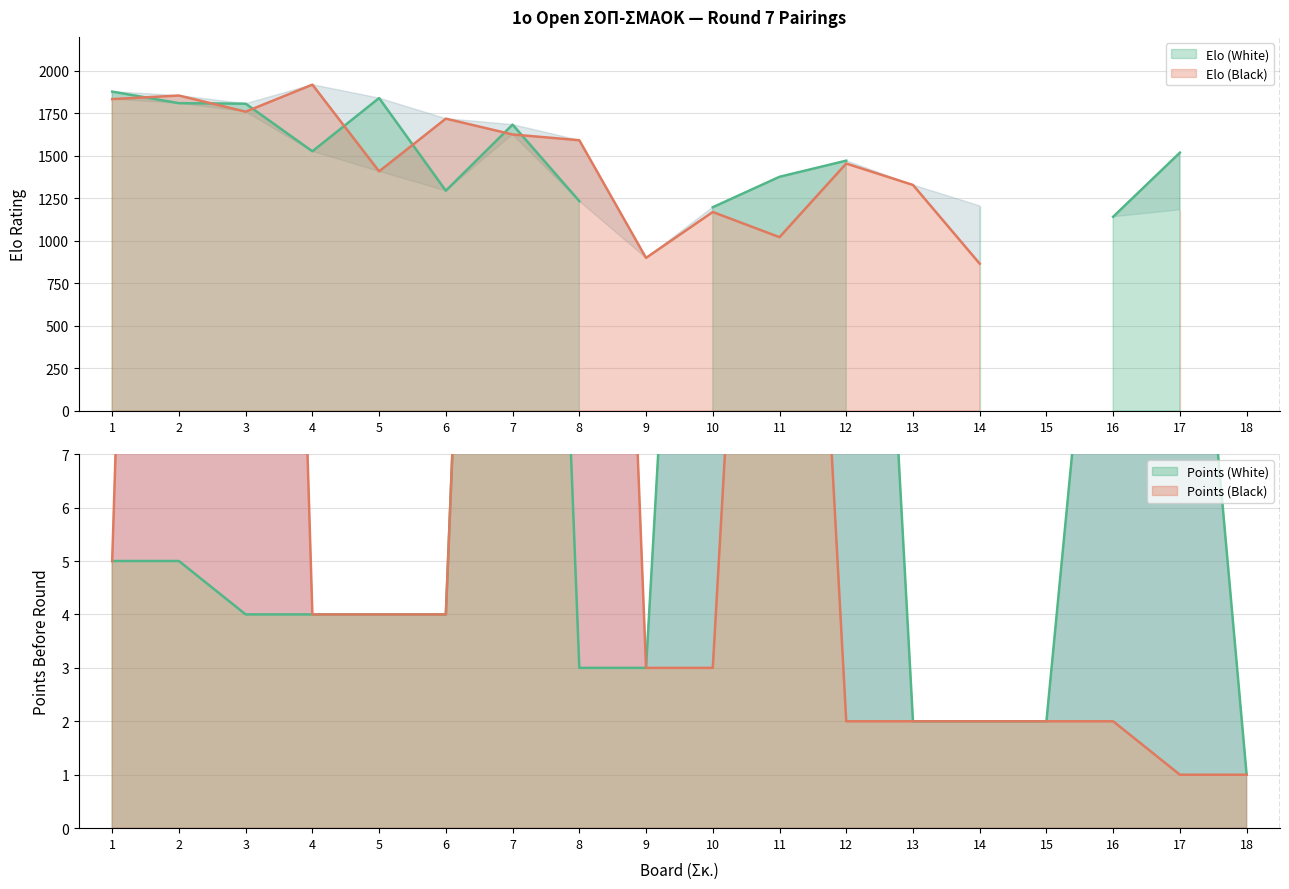

Where does the Points (White) series first go above 4?

1